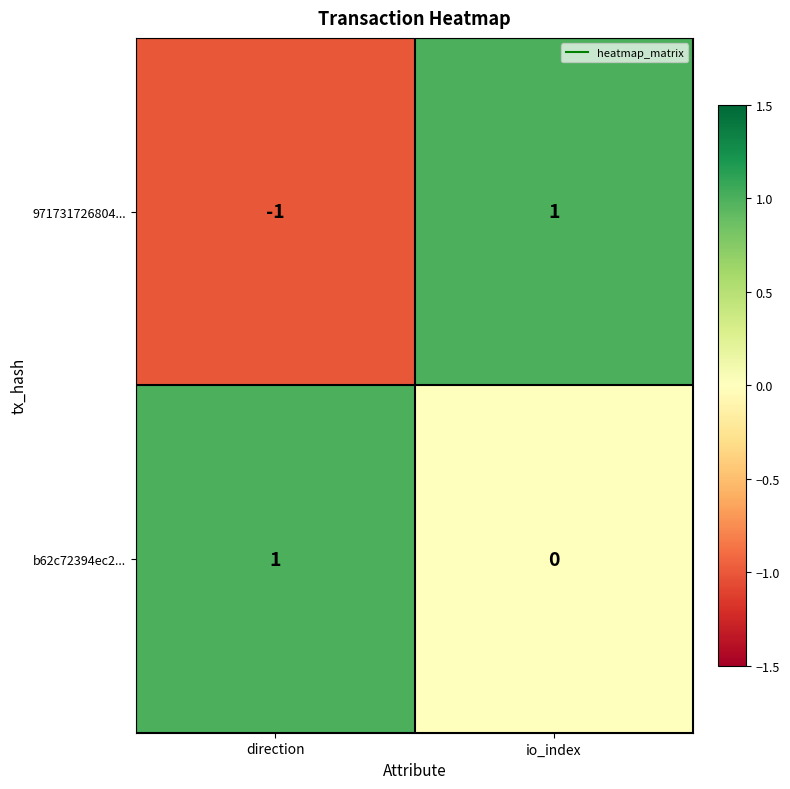

Which category has the lowest value in the b62c72394ec2... series?

io_index